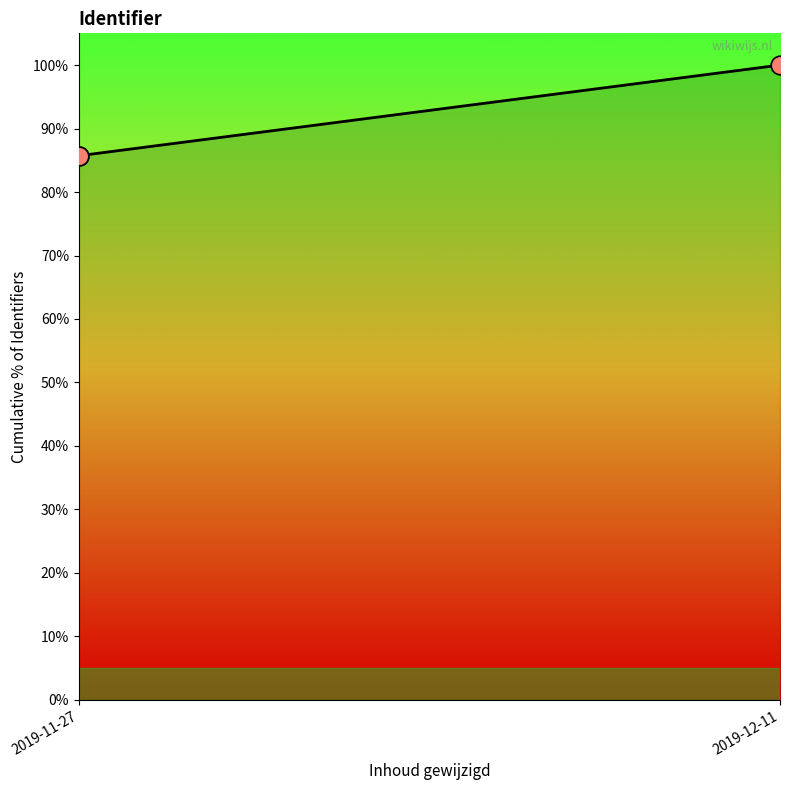

What is the change in value from 2019-11-27 to 2019-12-11?

+14.3